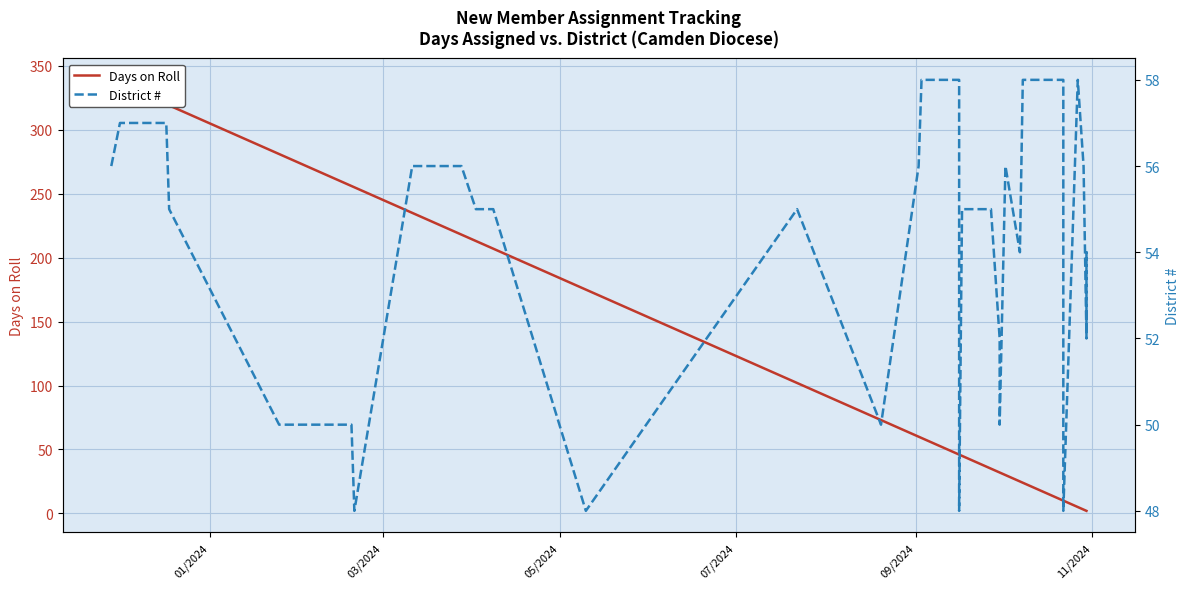

How many values in the District # series are below 55?

16